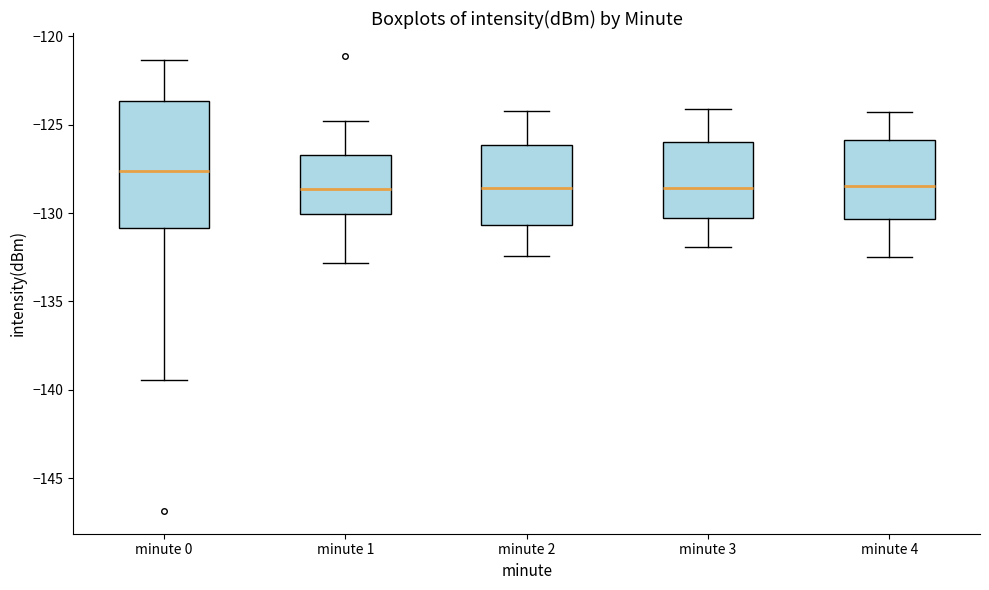

Reading left to right, transcribe this box plot: for each box, give where its median line is, the range the box spans, and where its two whiskers end, as read against the y-axis. The values are not printed on the chart, so give them approximately, as read against the axis.

minute 0: median -127.5, box -131.0 to -123.5, whiskers -139.5 to -121.5
minute 1: median -128.5, box -130.0 to -126.5, whiskers -133.0 to -125.0
minute 2: median -128.5, box -130.5 to -126.0, whiskers -132.5 to -124.0
minute 3: median -128.5, box -130.0 to -126.0, whiskers -132.0 to -124.0
minute 4: median -128.5, box -130.5 to -126.0, whiskers -132.5 to -124.5